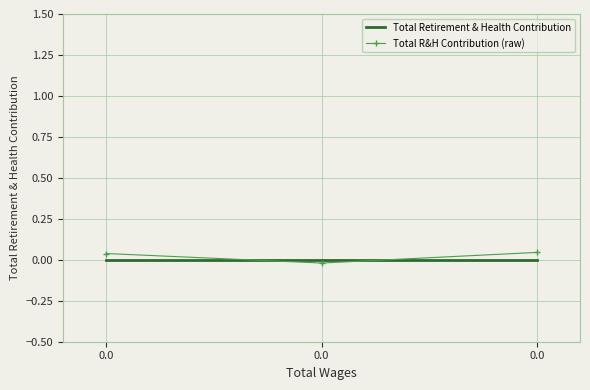

Rank the series by their maximum value, from lowest to highest.

Total Retirement & Health Contribution, Total R&H Contribution (raw)